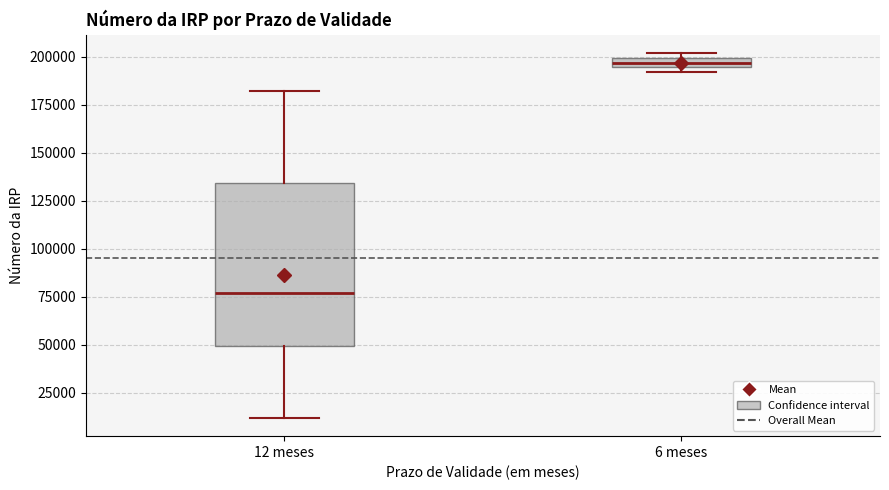

Which box's median line is the highest?

6 meses